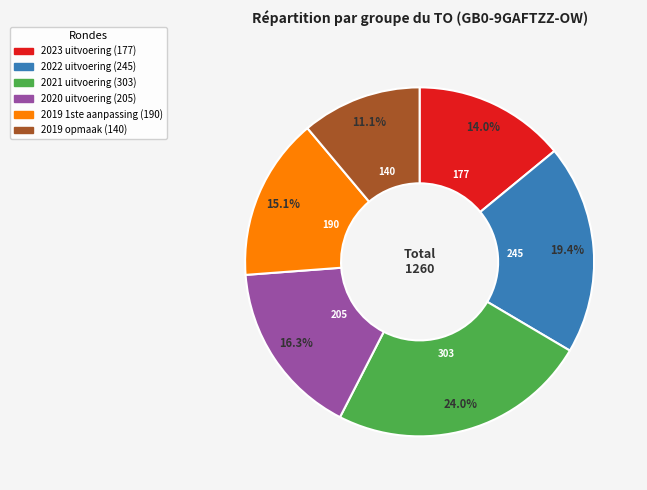

Is it true that 2019 1ste aanpassing is 15% of the pie?

True